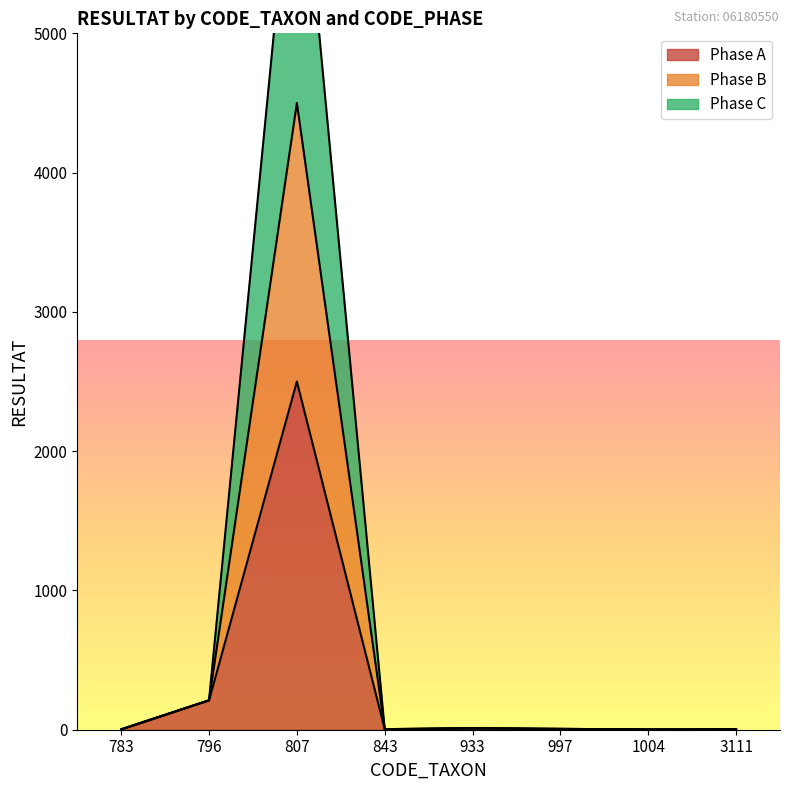

At 807, list the series in order from smallest to largest.

Phase A, Phase C, Phase B